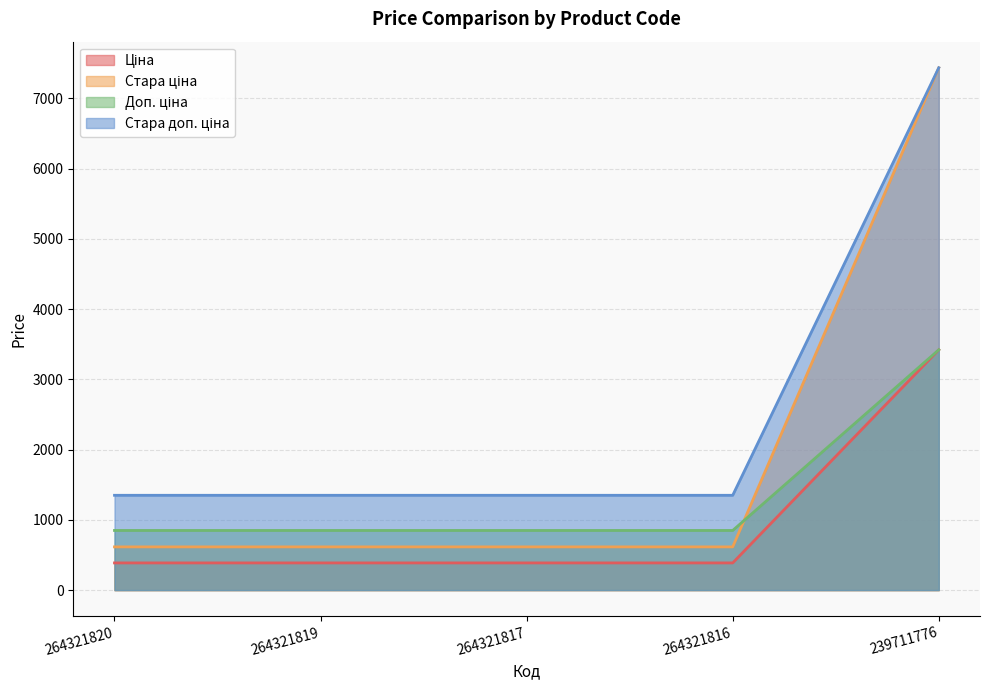

How many distinct data groups are displayed?

4